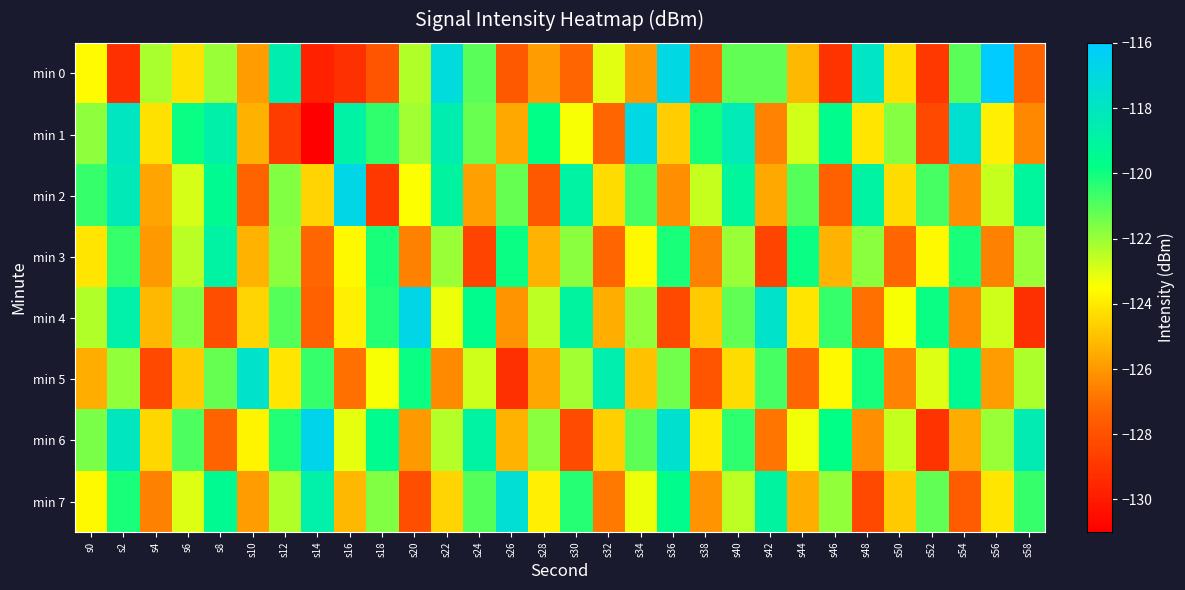

What is the maximum value shown in the chart?

-116.0